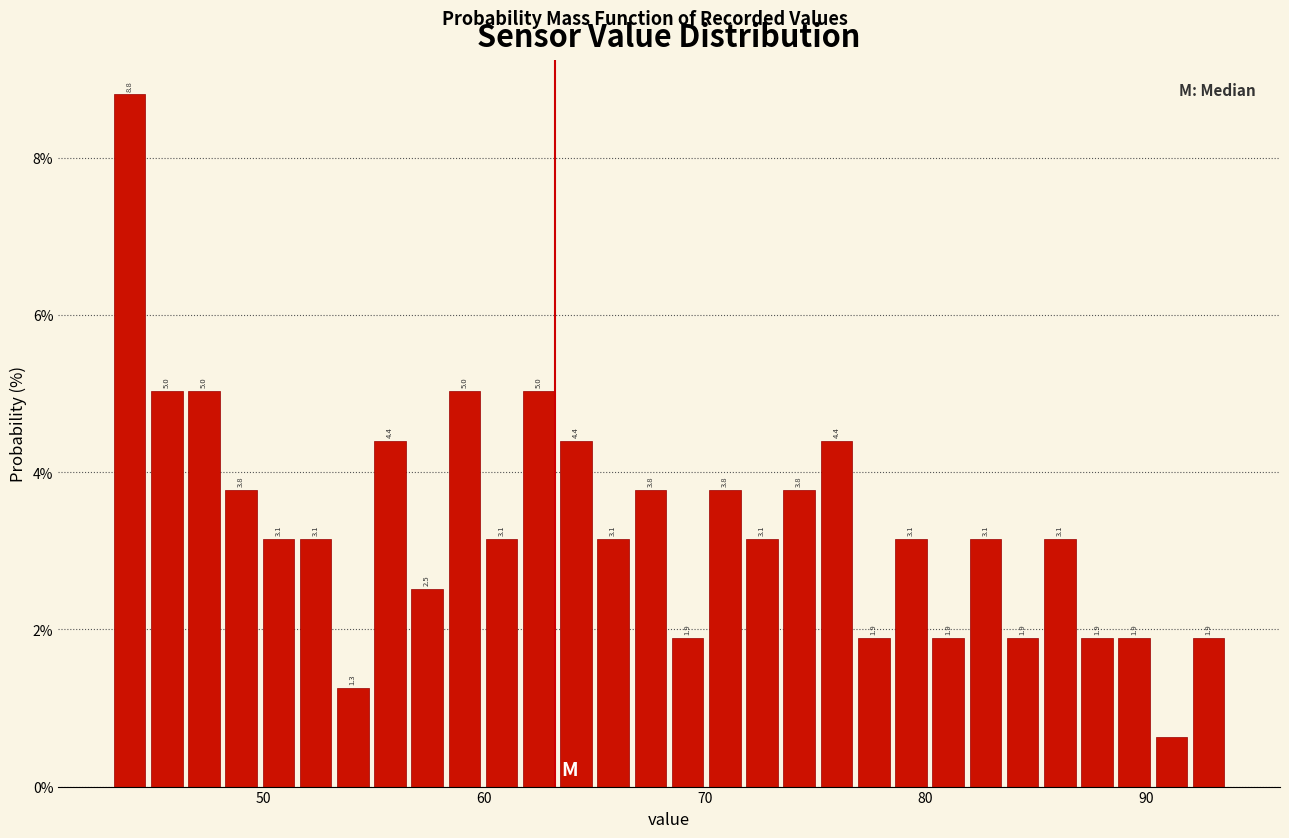

Around what value on the x-axis is the tallest bar? Give the approximate position of its centre, as read against the axis.

44